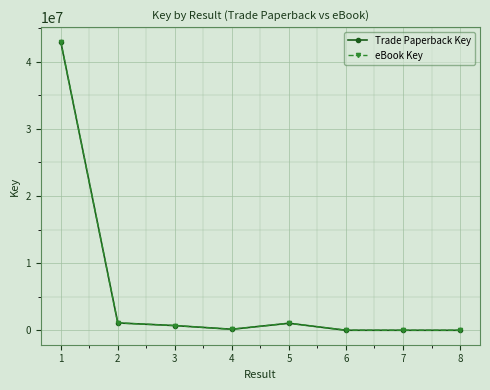

At which label does Trade Paperback Key reach its minimum?

8